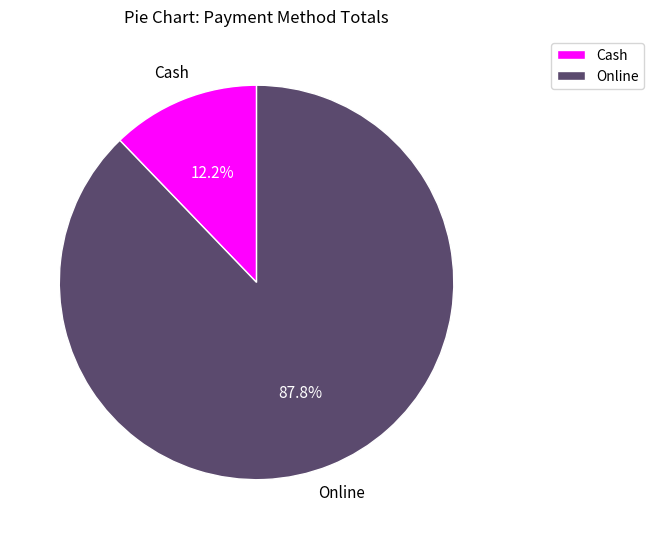

Which category has the biggest portion of the pie?

Online